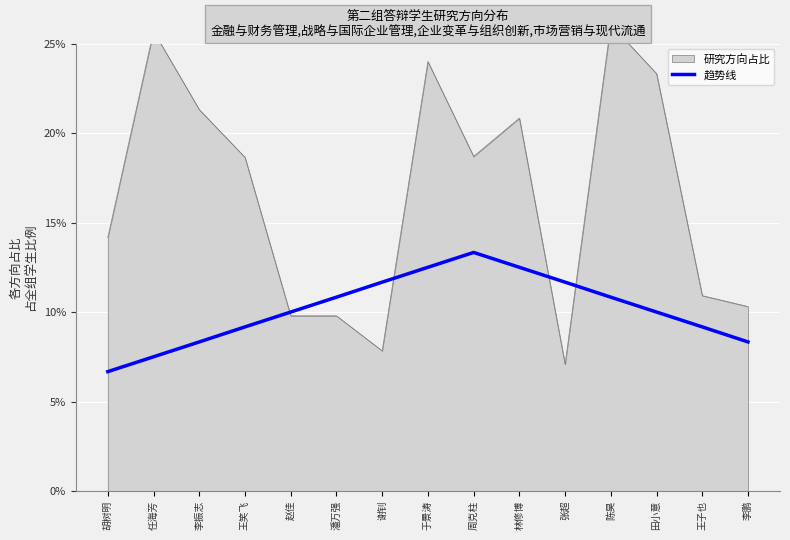

True or false: the data shows 11.7 at 张超.

True